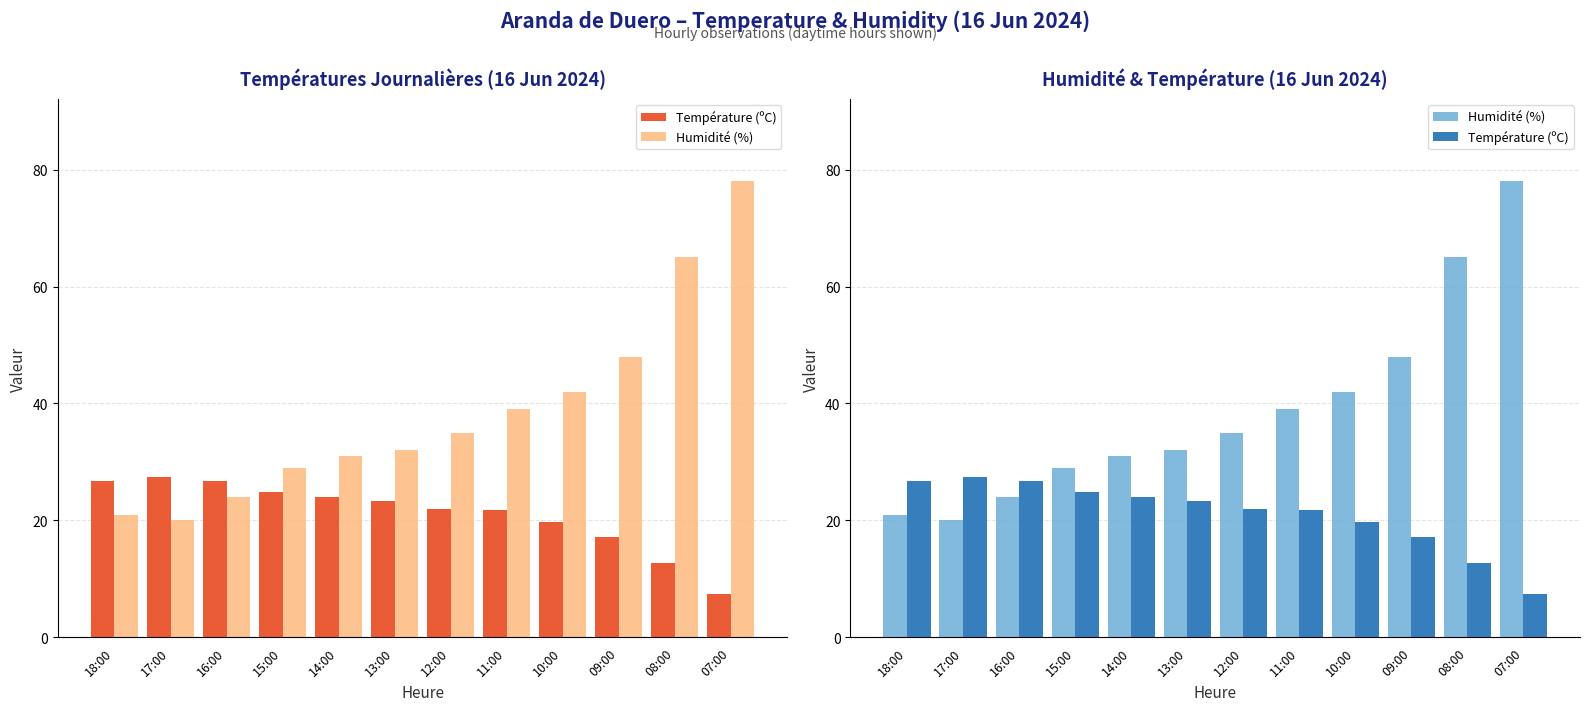

What is the maximum value for Température (ºC)?

27.5